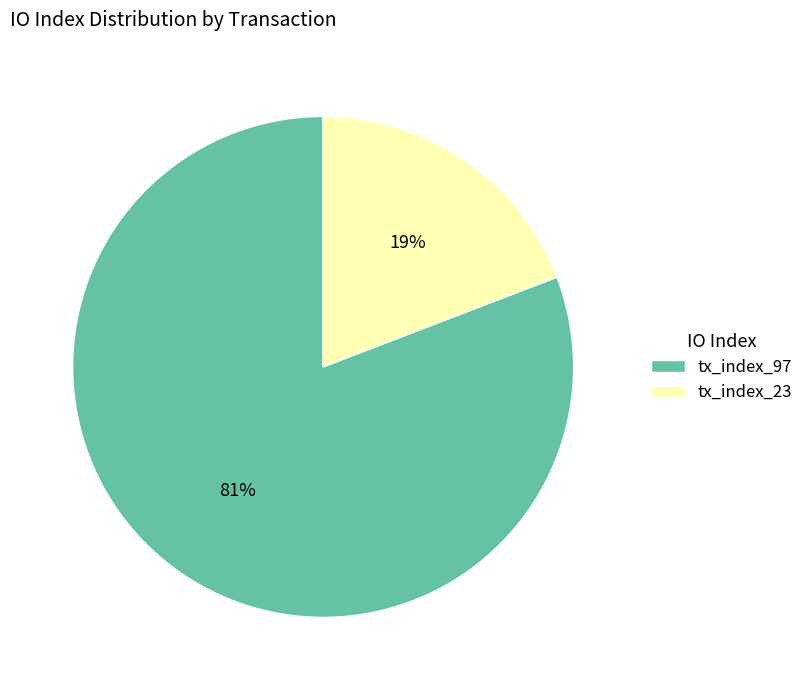

Does tx_index_97 account for over 50% of the chart?

Yes